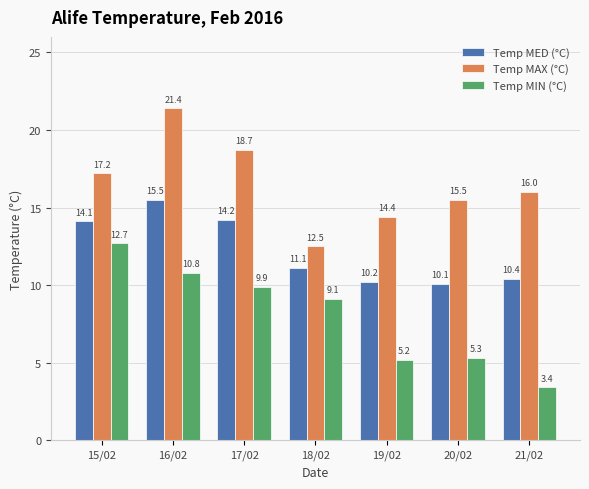

What is the label of the 2nd bar from the right?

20/02